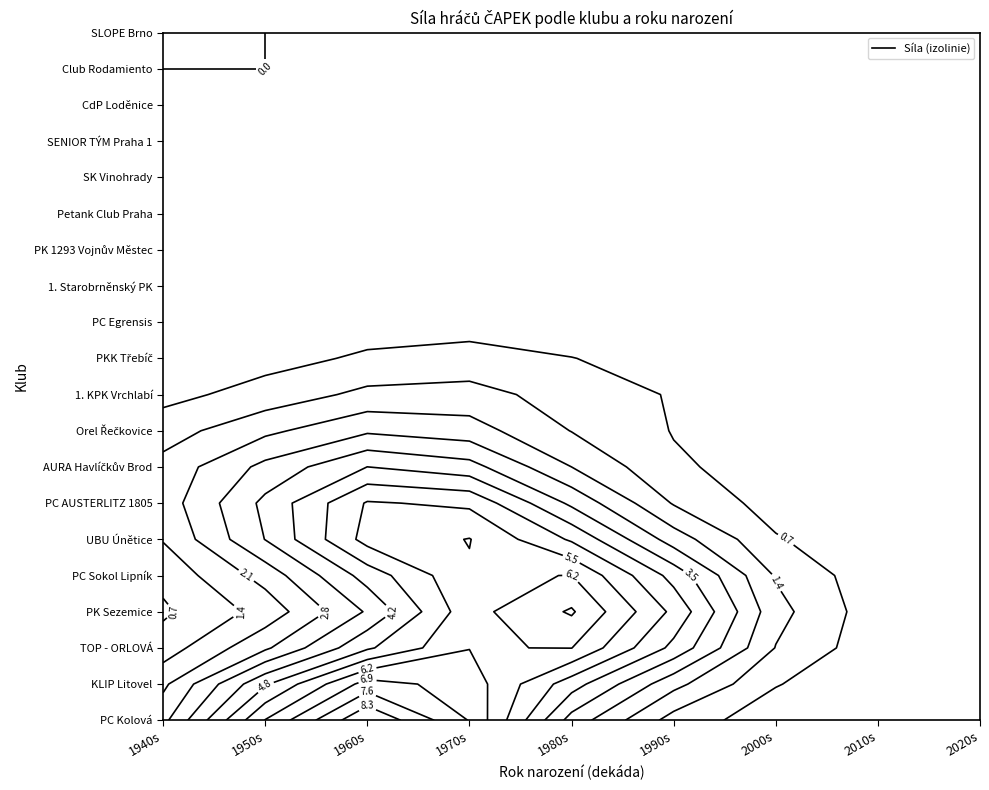

What is the difference between the maximum and minimum values in the PKK Třebíč series?

0.8